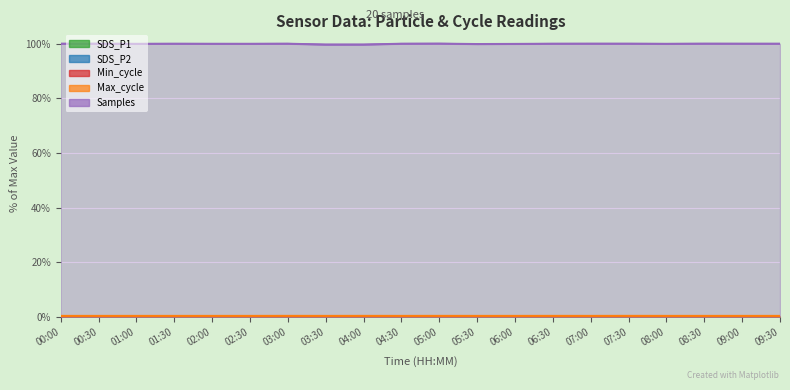

Reading left to right, list all the values displayed in this chart.

SDS_P1: 0.0	0.0	0.0	0.0	0.0	0.0	0.0	0.0	0.0	0.0	0.0	0.0	0.0	0.0	0.0	0.0	0.0	0.0	0.0	0.0
SDS_P2: 0.0	0.0	0.0	0.0	0.0	0.0	0.0	0.0	0.0	0.0	0.0	0.0	0.0	0.0	0.0	0.0	0.0	0.0	0.0	0.0
Min_cycle: 0.0	0.0	0.0	0.0	0.0	0.0	0.0	0.0	0.0	0.0	0.0	0.0	0.0	0.0	0.0	0.0	0.0	0.0	0.0	0.0
Max_cycle: 0.4	0.4	0.4	0.4	0.4	0.4	0.4	0.4	0.4	0.4	0.4	0.4	0.4	0.4	0.4	0.4	0.4	0.4	0.4	0.4
Samples: 100.0	100.0	99.9	100.0	99.9	99.9	100.0	99.7	99.7	100.0	100.0	99.9	99.9	100.0	100.0	100.0	99.9	100.0	100.0	100.0